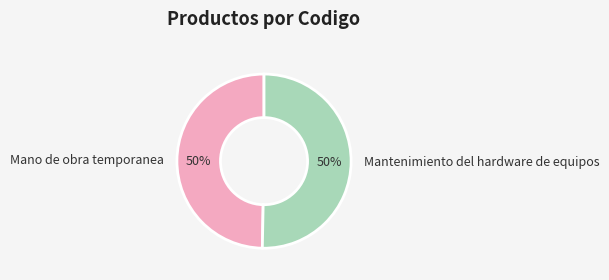

Approximately how many times larger is the value at Mantenimiento del hardware de equipos compared to Mano de obra temporanea?

1.0